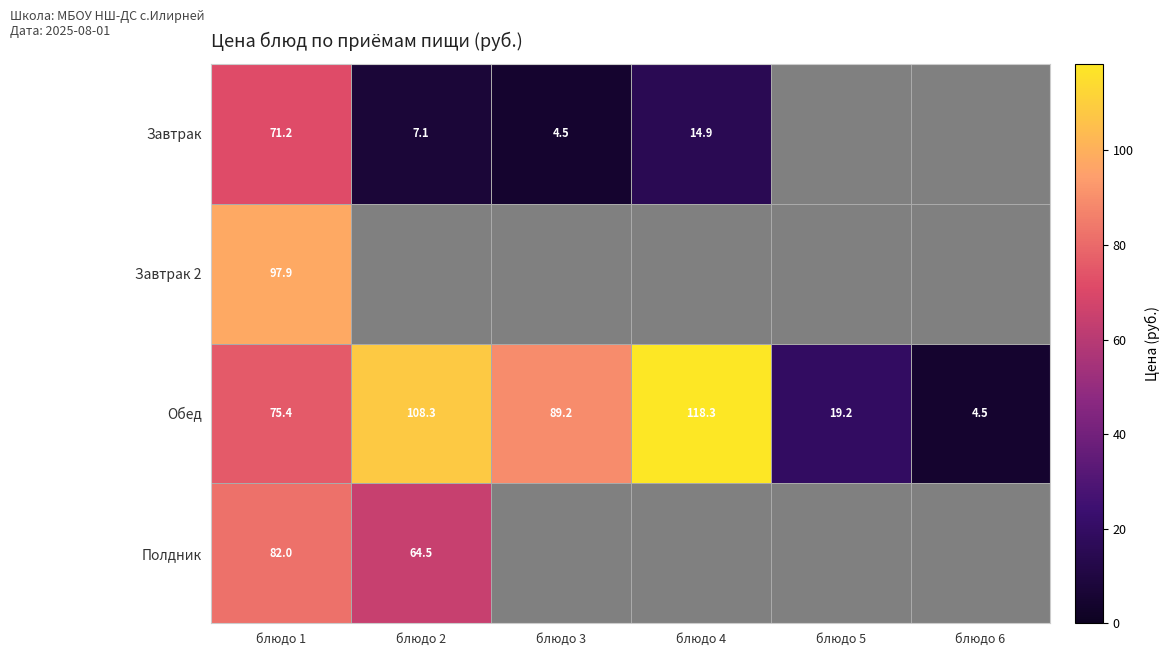

Between блюдо 5 and блюдо 4, which is larger?

блюдо 4